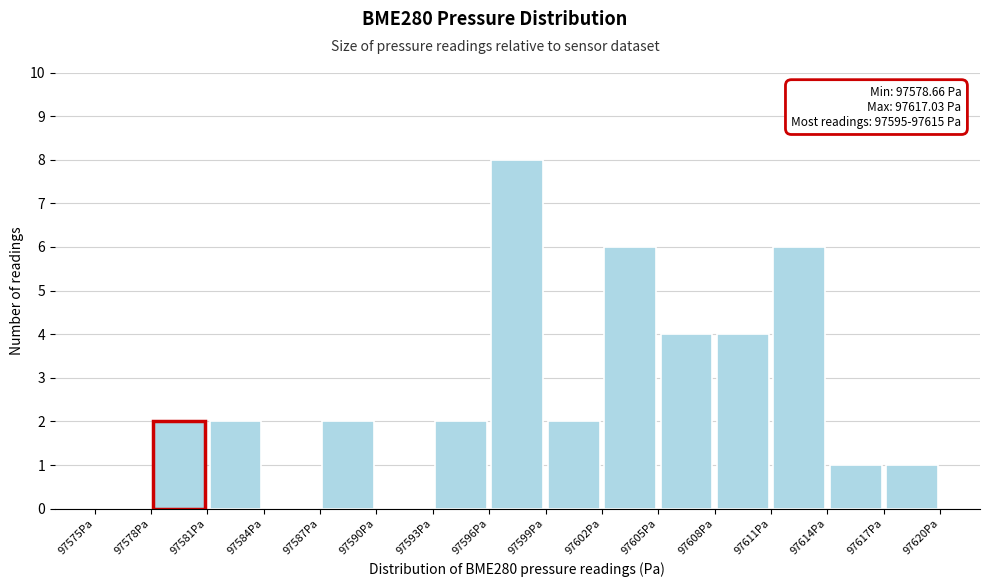

Which range on the x-axis has the tallest bar?

97596 to 97599